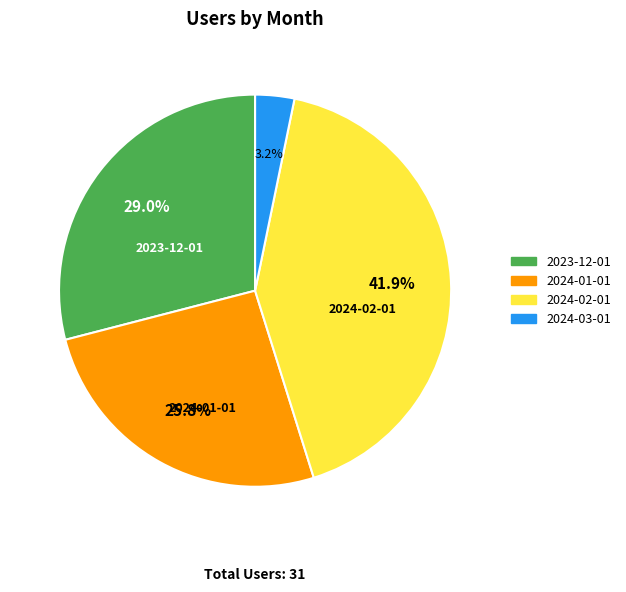

The 2024-03-01 slice represents 3% of the pie. True or false?

True